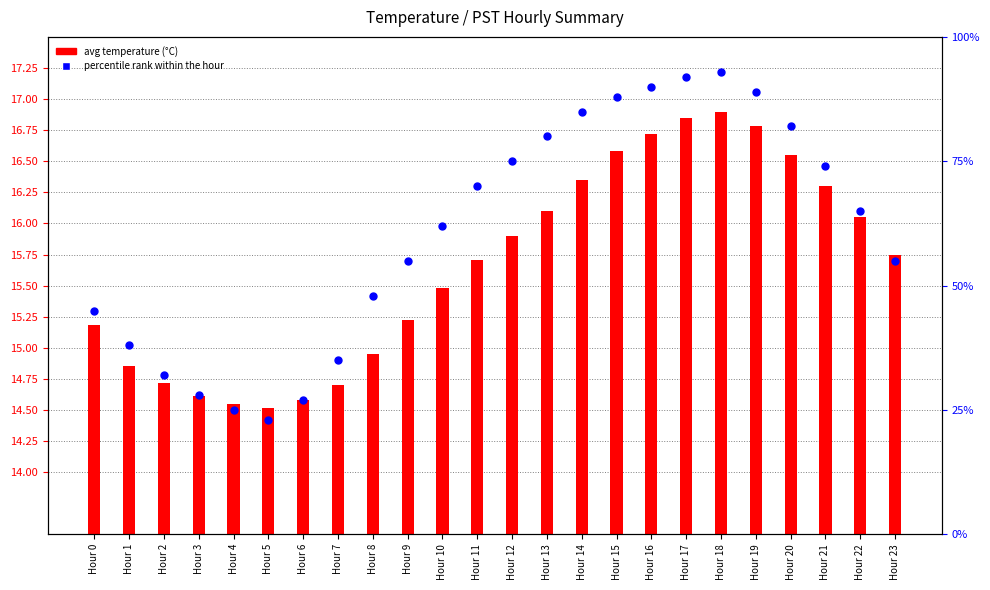

At how many categories does at least one series exceed 38?

17